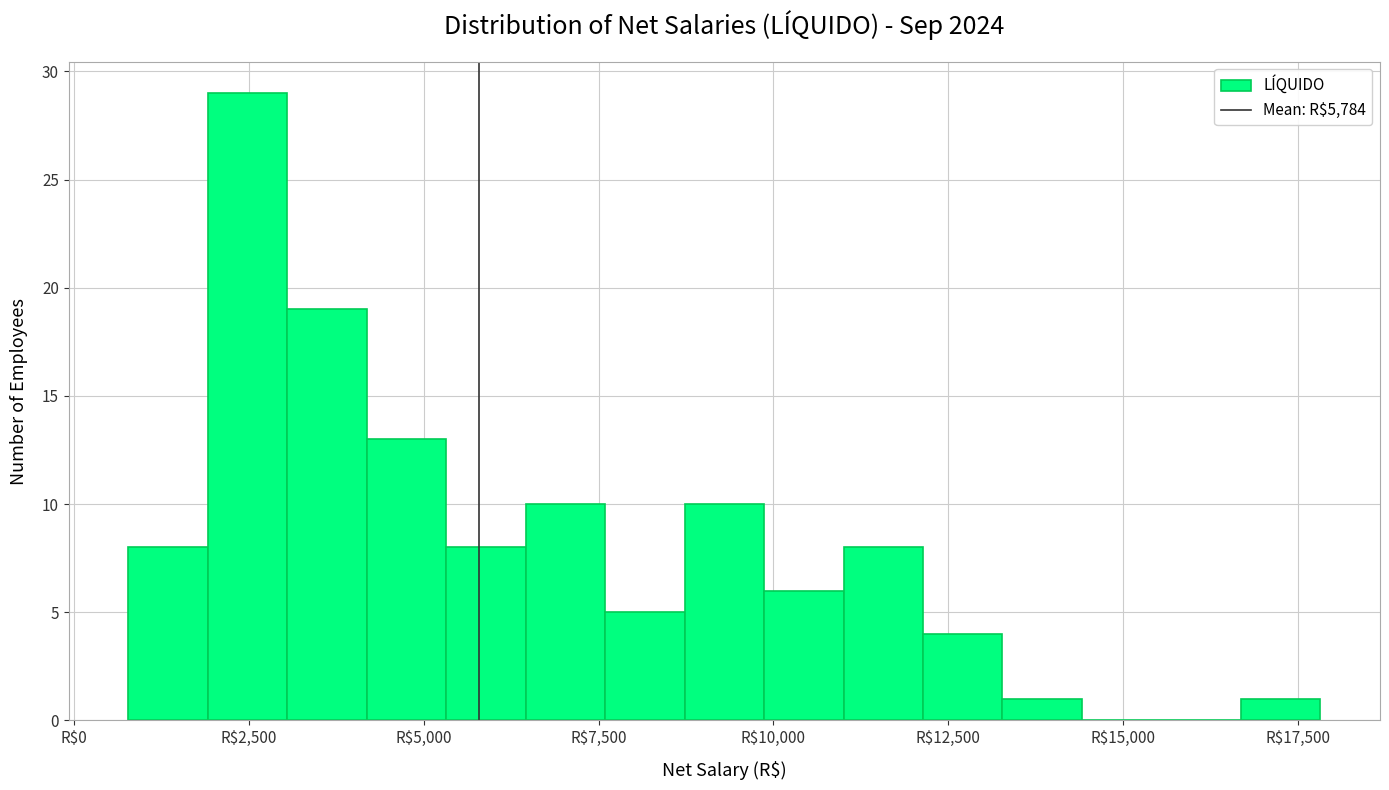

Around what value on the x-axis is the tallest bar? Give the approximate position of its centre, as read against the axis.

2500